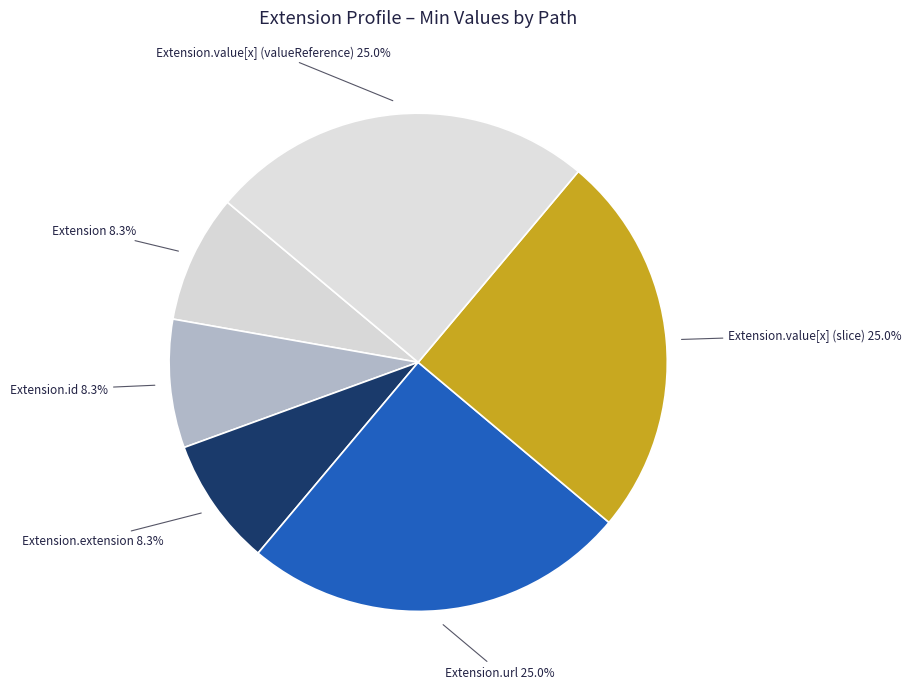

How much of the chart is everything except Extension.id?

91.7%